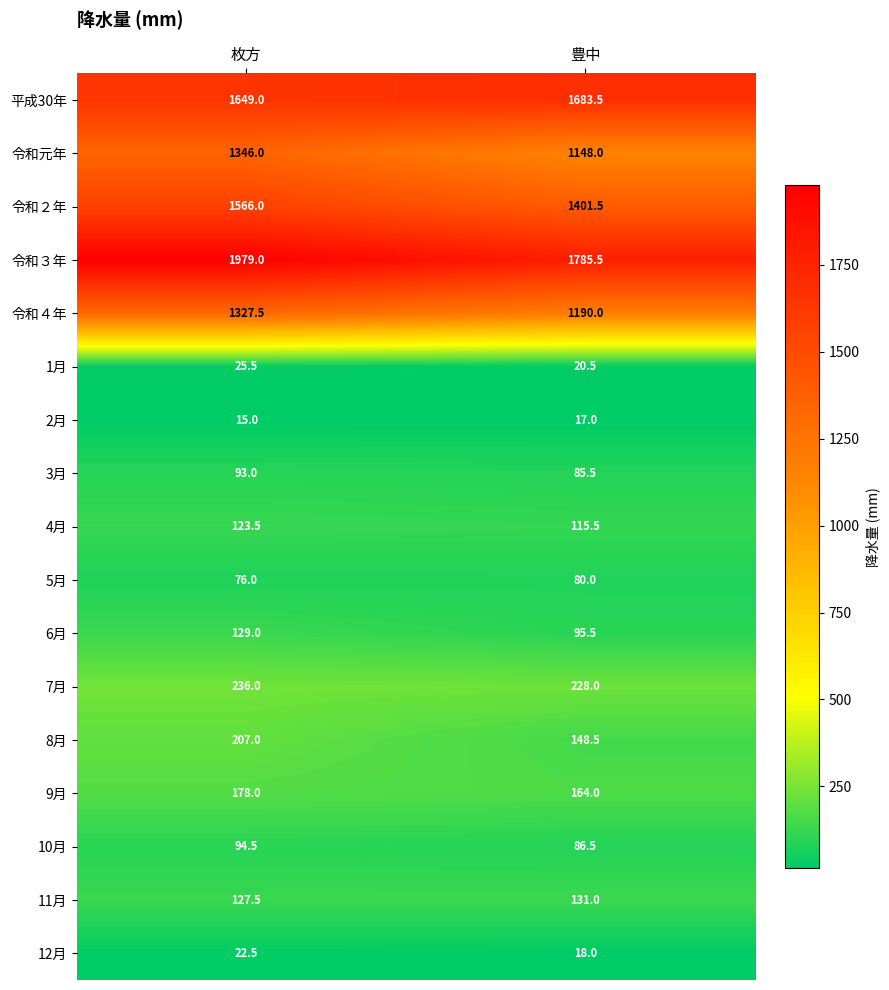

At which category is the sum across all series the highest?

枚方